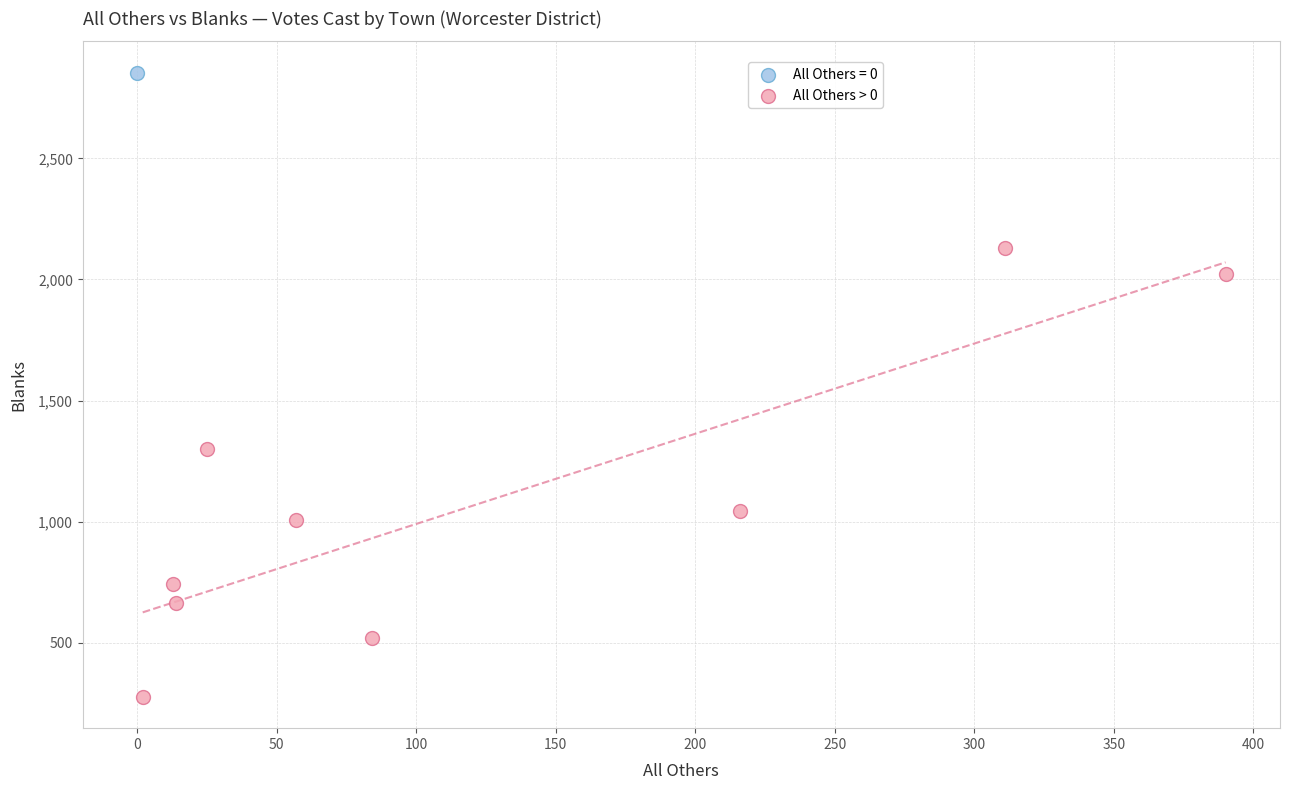

What are all the series names shown in the legend?

All Others = 0, All Others > 0